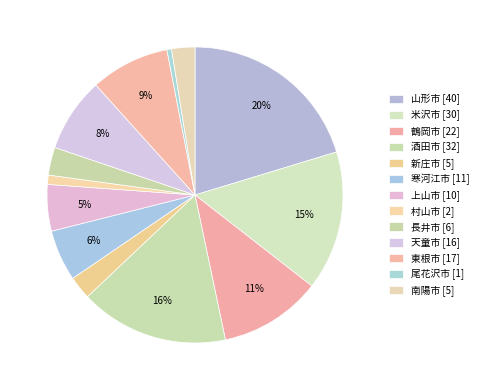

Approximately how many times larger is the value at 南陽市 [5] compared to 鶴岡市 [22]?

0.2